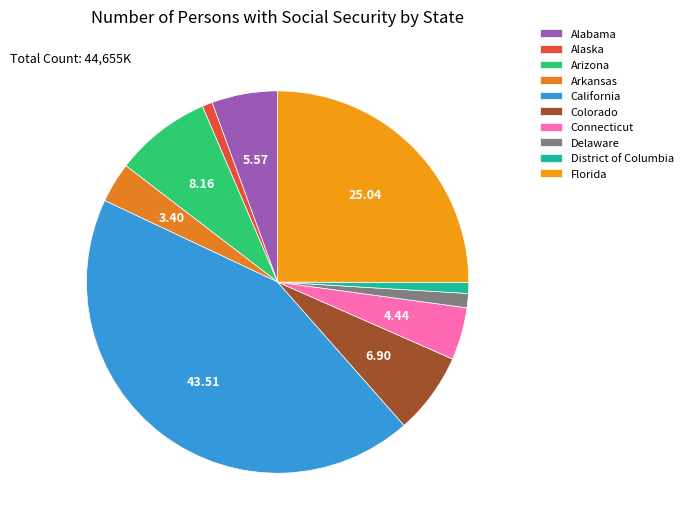

Approximately how many times larger is the value at Arizona compared to Delaware?

6.8